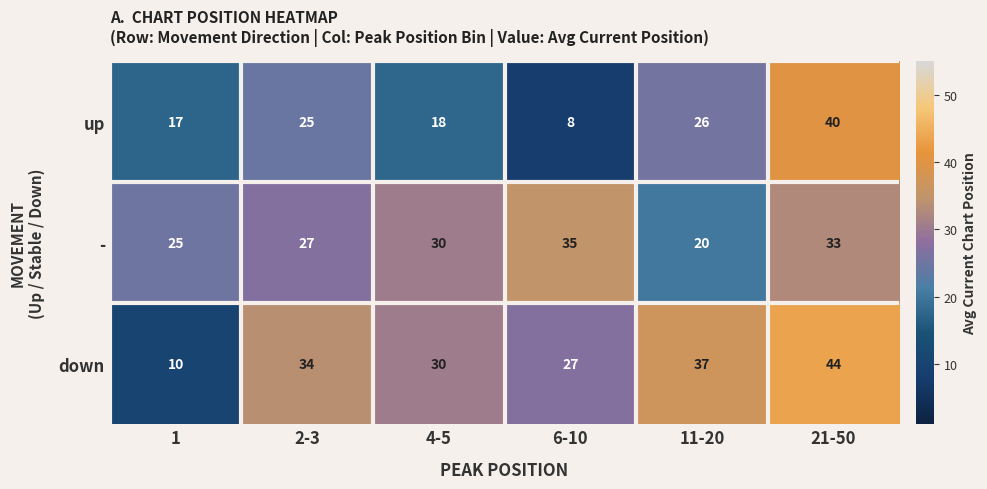

Reading left to right, extract all data points from this chart.

up: 17	25	18	8	26	40
-: 25	27	30	35	20	33
down: 10	34	30	27	37	44